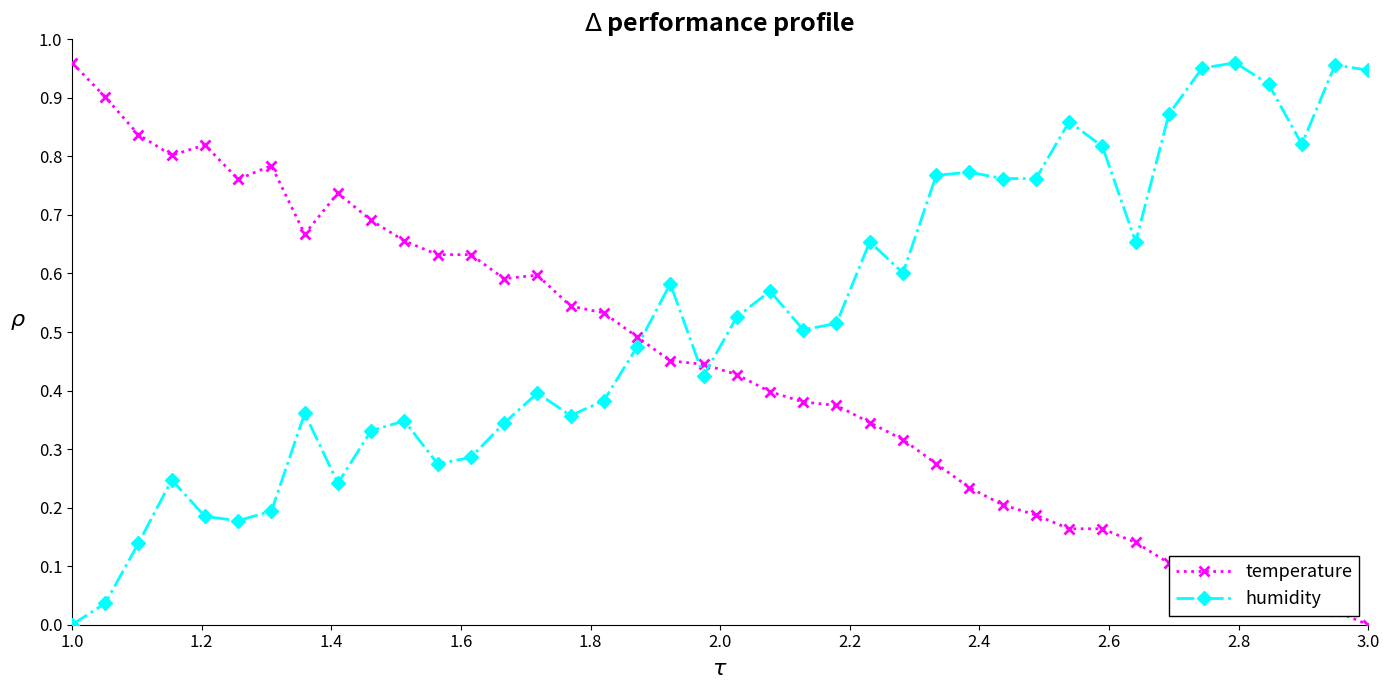

True or false: humidity has more than 2 interior local peaks.

True